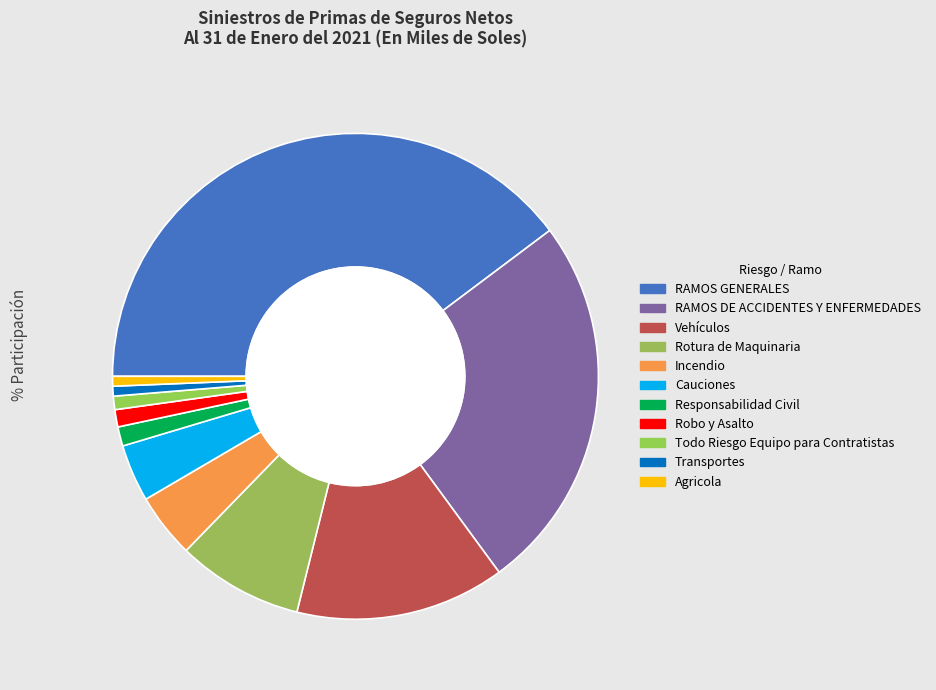

Is it true that Robo y Asalto is 14% of the pie?

False